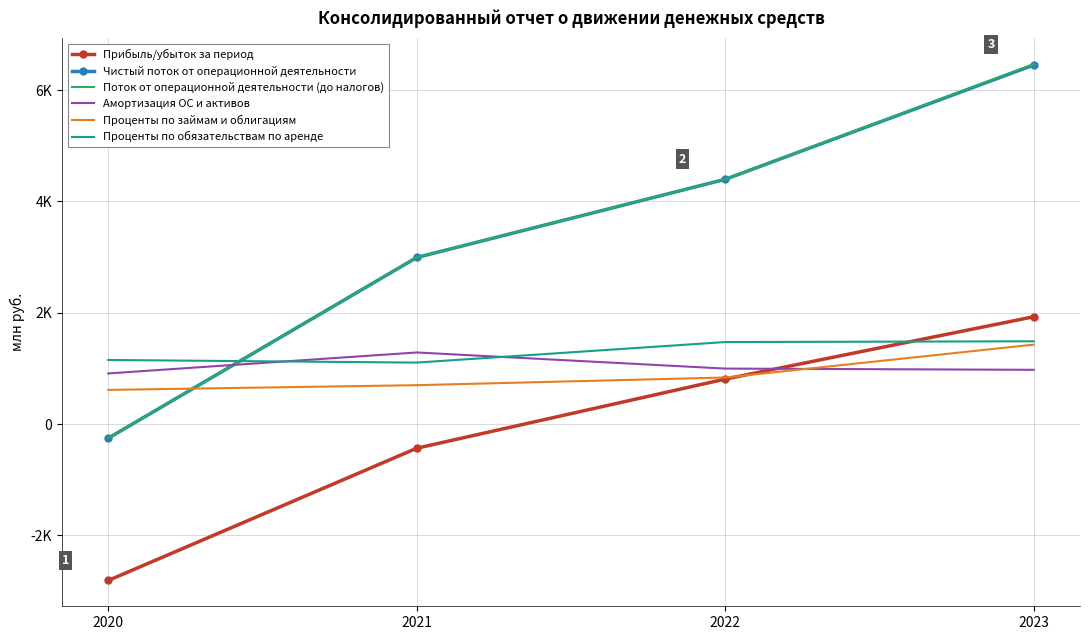

True or false: Поток от операционной деятельности (до налогов) and Прибыль/убыток за период cross at least once.

False